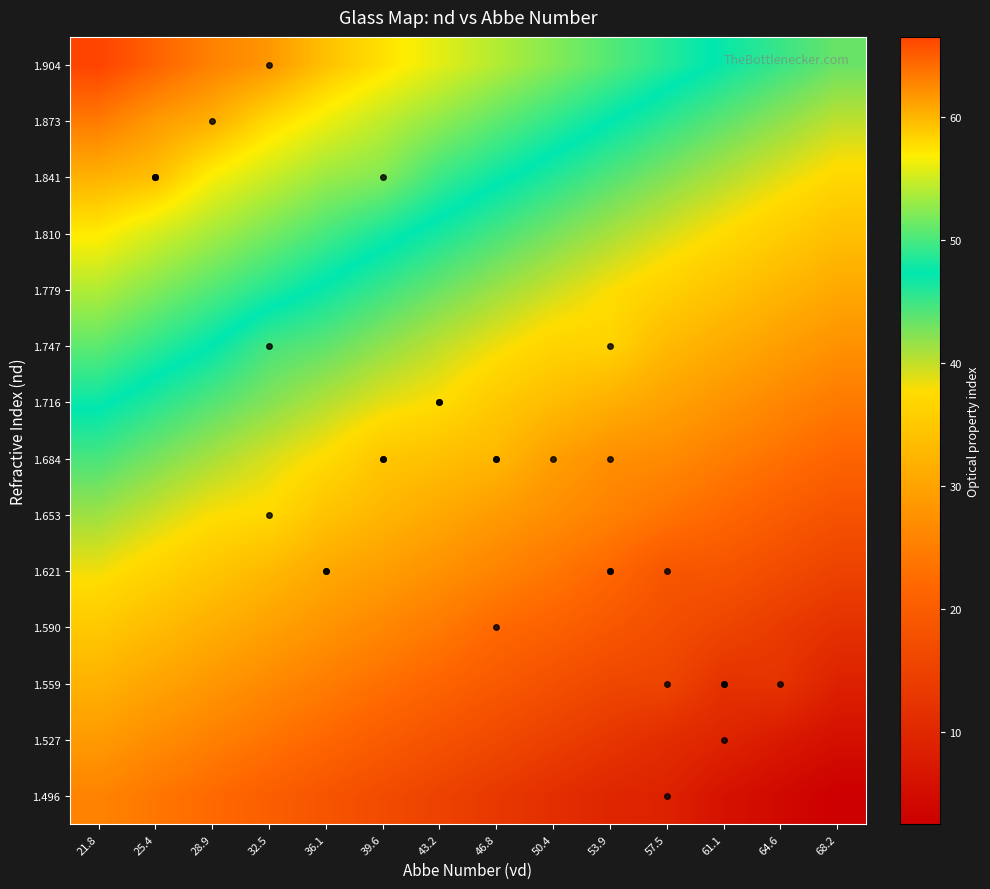

What is the greatest value displayed?

66.5